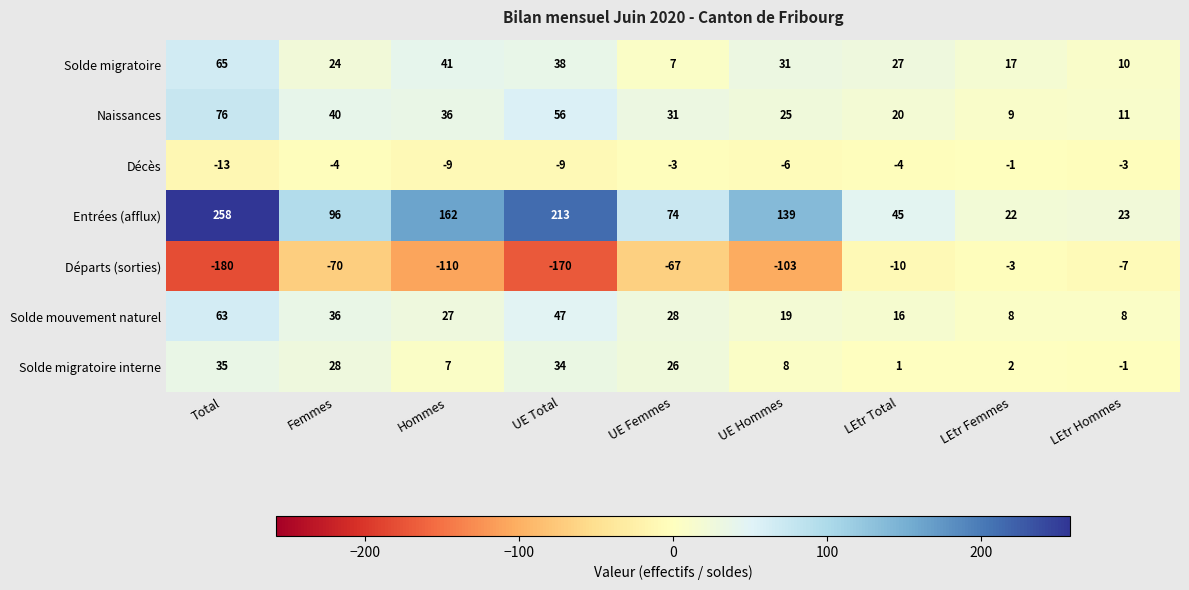

Which category has the highest value across all series?

Total